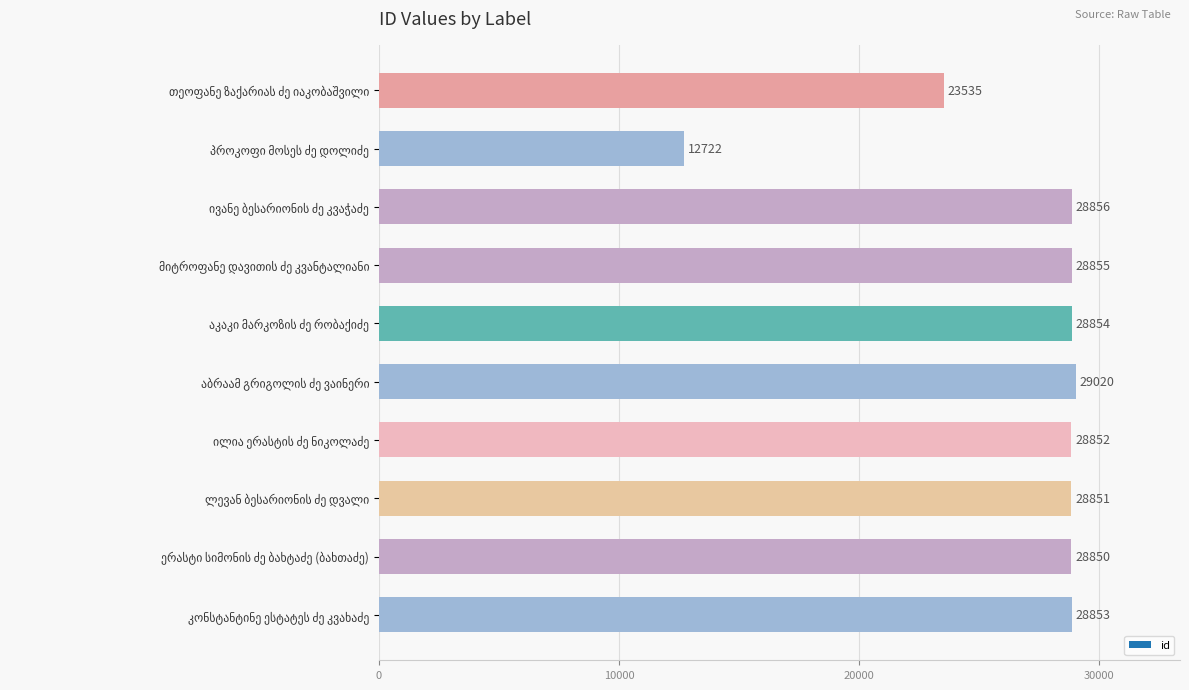

Are the bars grouped side by side (vs. stacked)?

No